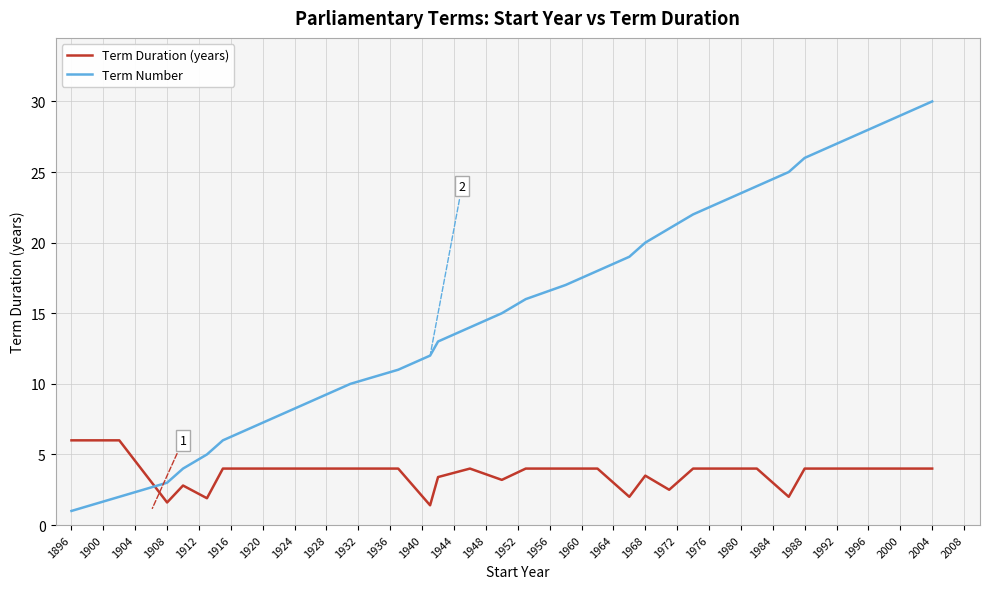

What is the average value of the Term Number series?

15.5